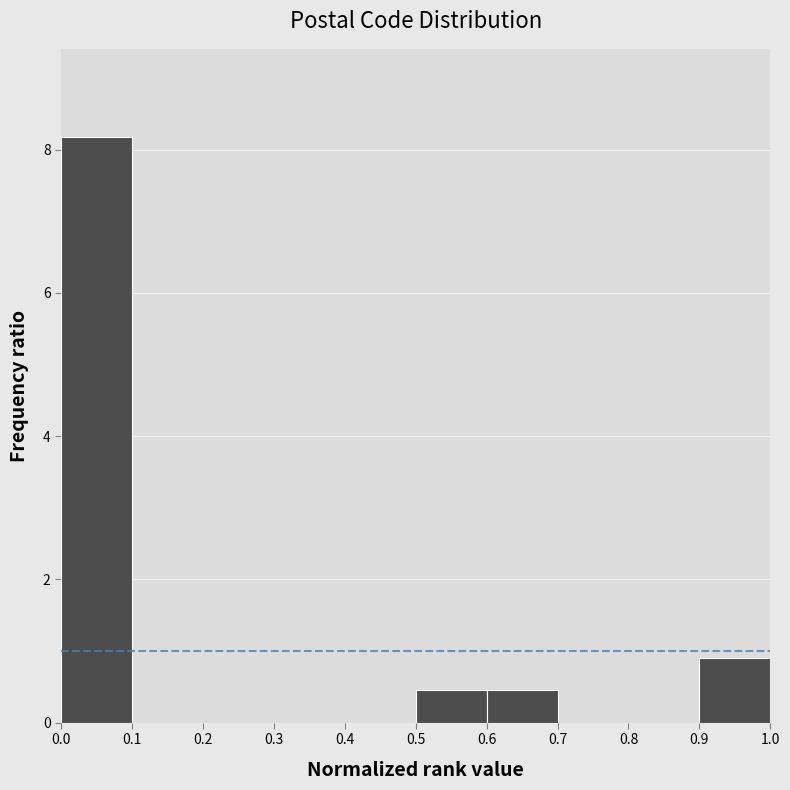

Which range on the x-axis has the tallest bar?

0.0 to 0.1